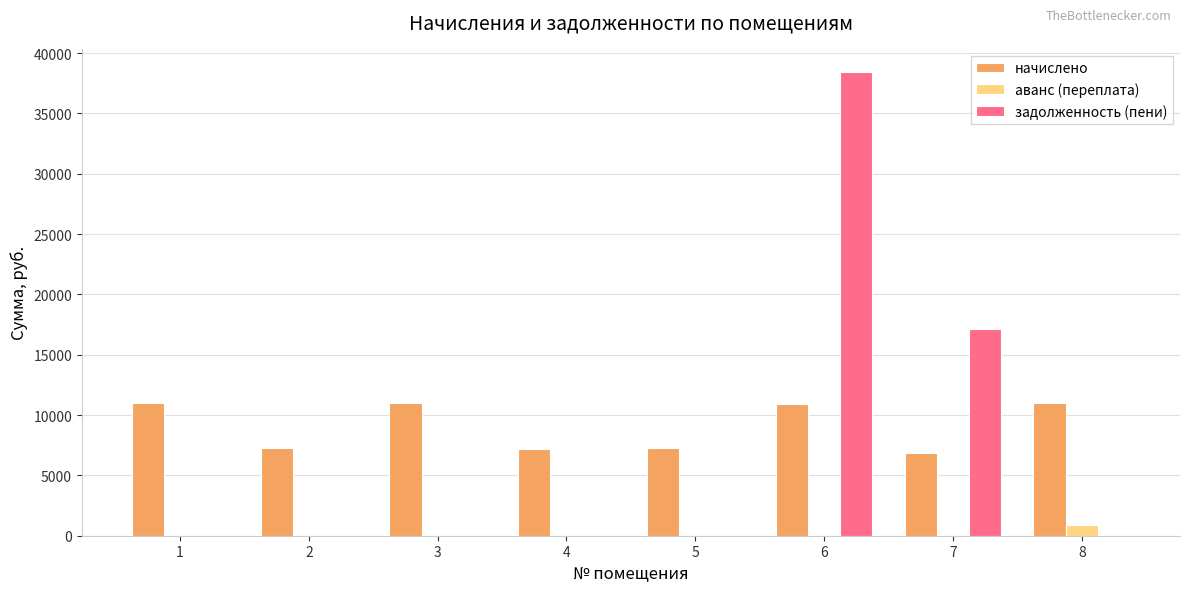

What is the greatest value displayed?

38425.4